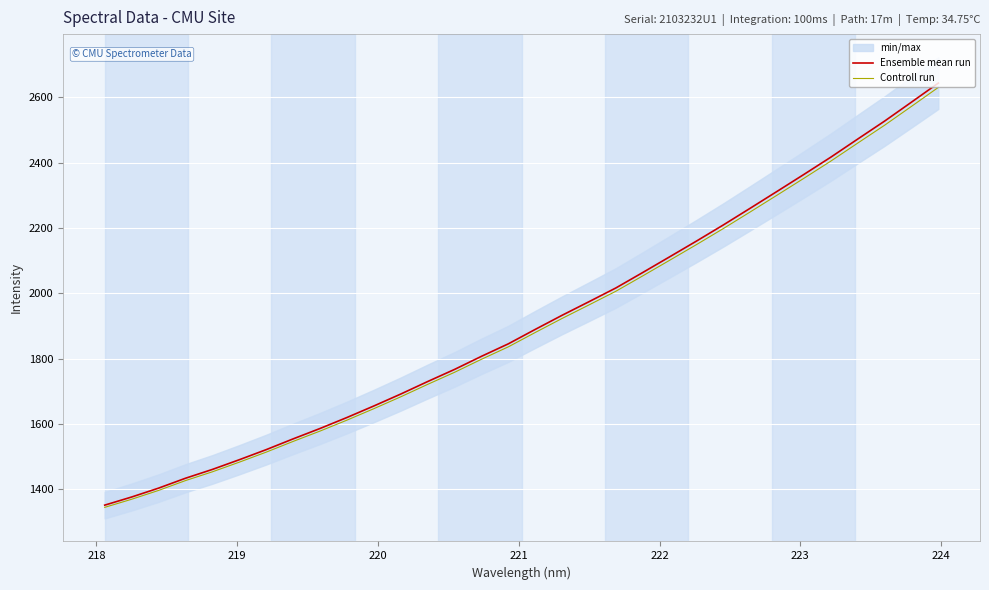

Reading left to right, list all the values displayed in this chart.

Ensemble mean run: 1351.7	1376.6	1403.8	1434.0	1461.0	1490.7	1521.6	1554.5	1586.4	1620.0	1655.3	1691.8	1730.0	1767.2	1807.2	1845.5	1889.6	1932.9	1974.5	2016.5	2063.8	2111.8	2160.1	2209.5	2260.6	2312.2	2364.2	2417.0	2472.3	2527.2	2585.2	2643.6
Controll run: 1344.9	1369.7	1396.7	1426.8	1453.7	1483.3	1514.0	1546.7	1578.4	1611.9	1647.0	1683.3	1721.4	1758.3	1798.2	1836.3	1880.2	1923.2	1964.6	2006.4	2053.5	2101.2	2149.3	2198.4	2249.3	2300.7	2352.4	2404.9	2460.0	2514.6	2572.3	2630.4